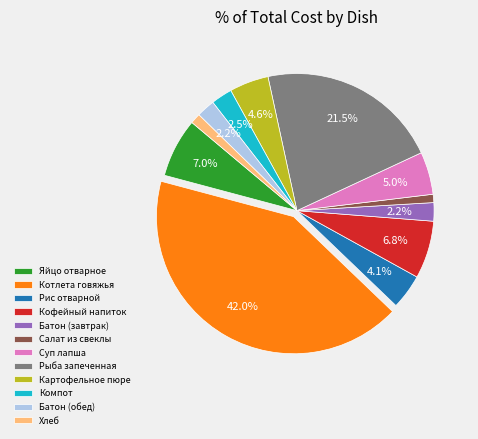

To the nearest percent, what is the combined percentage of Кофейный напиток and Батон (обед)?

9%